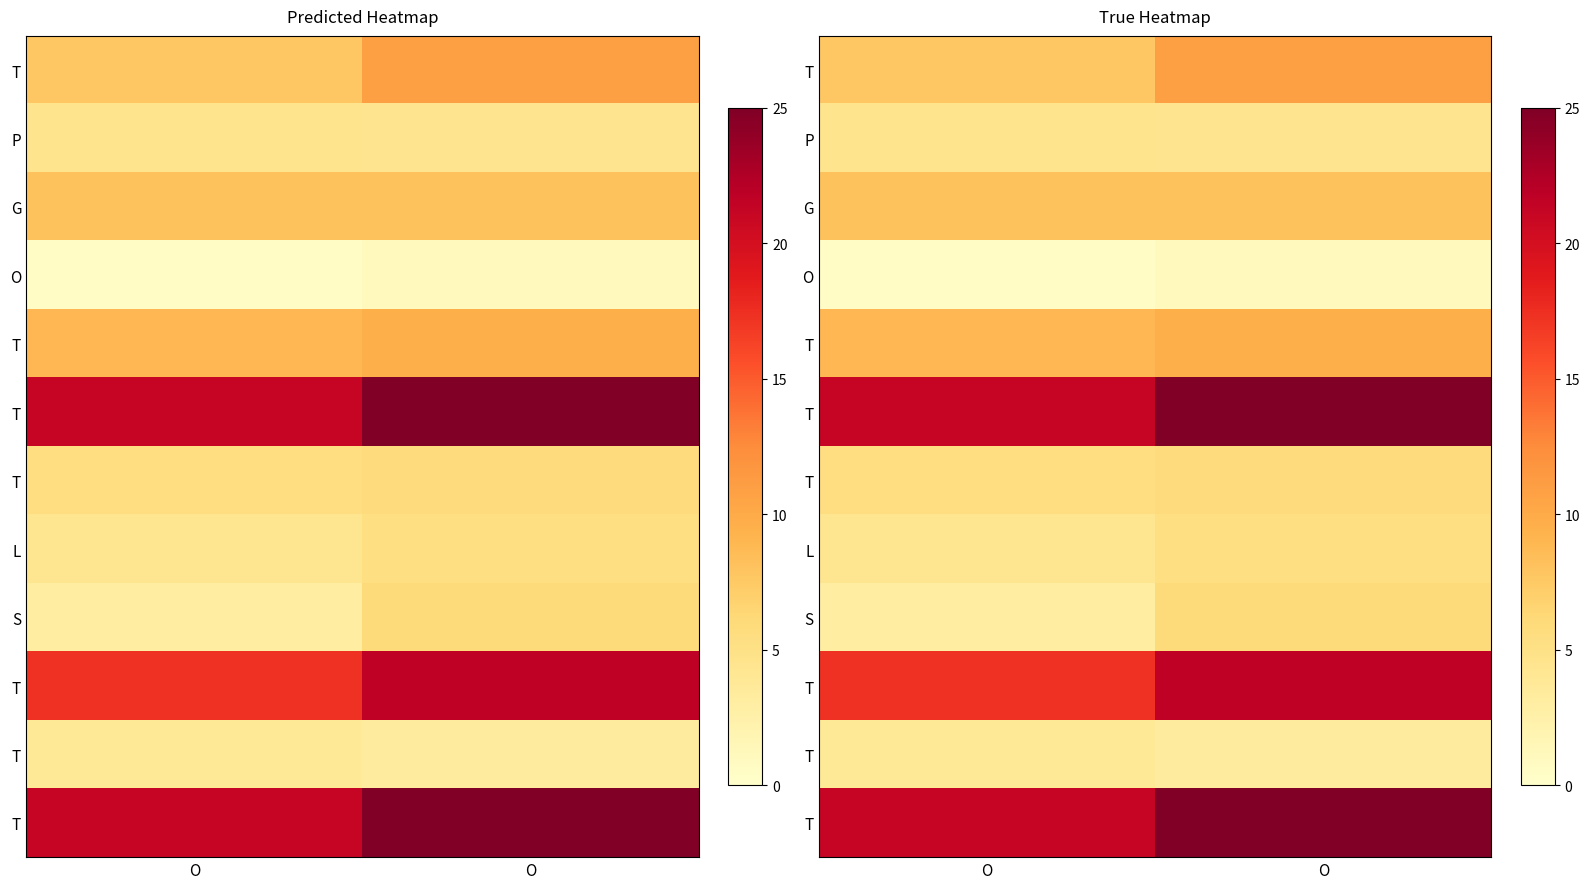

How many categories are shown in the chart?

2